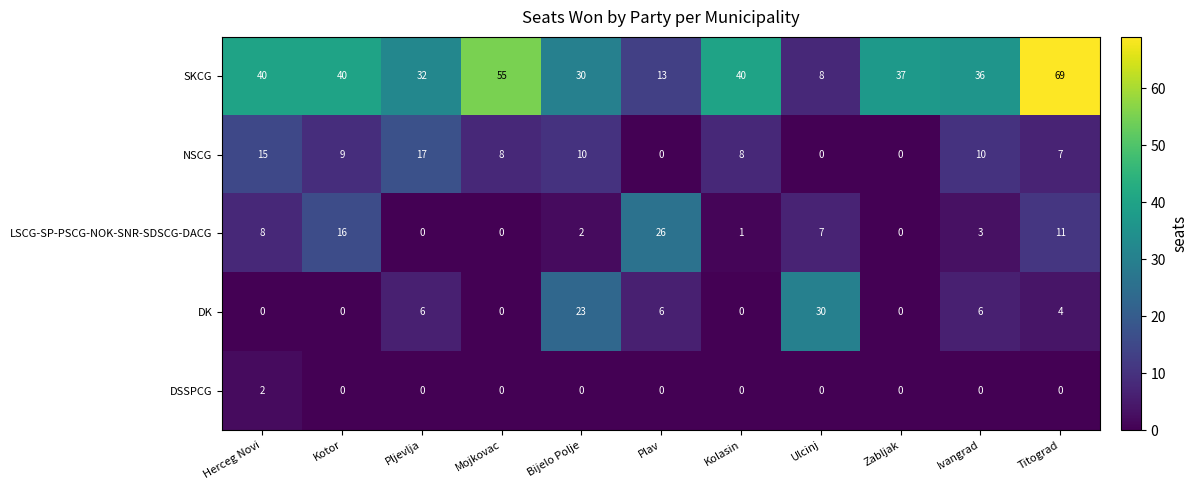

Is it true that SKCG equals 40 at Kolasin?

True